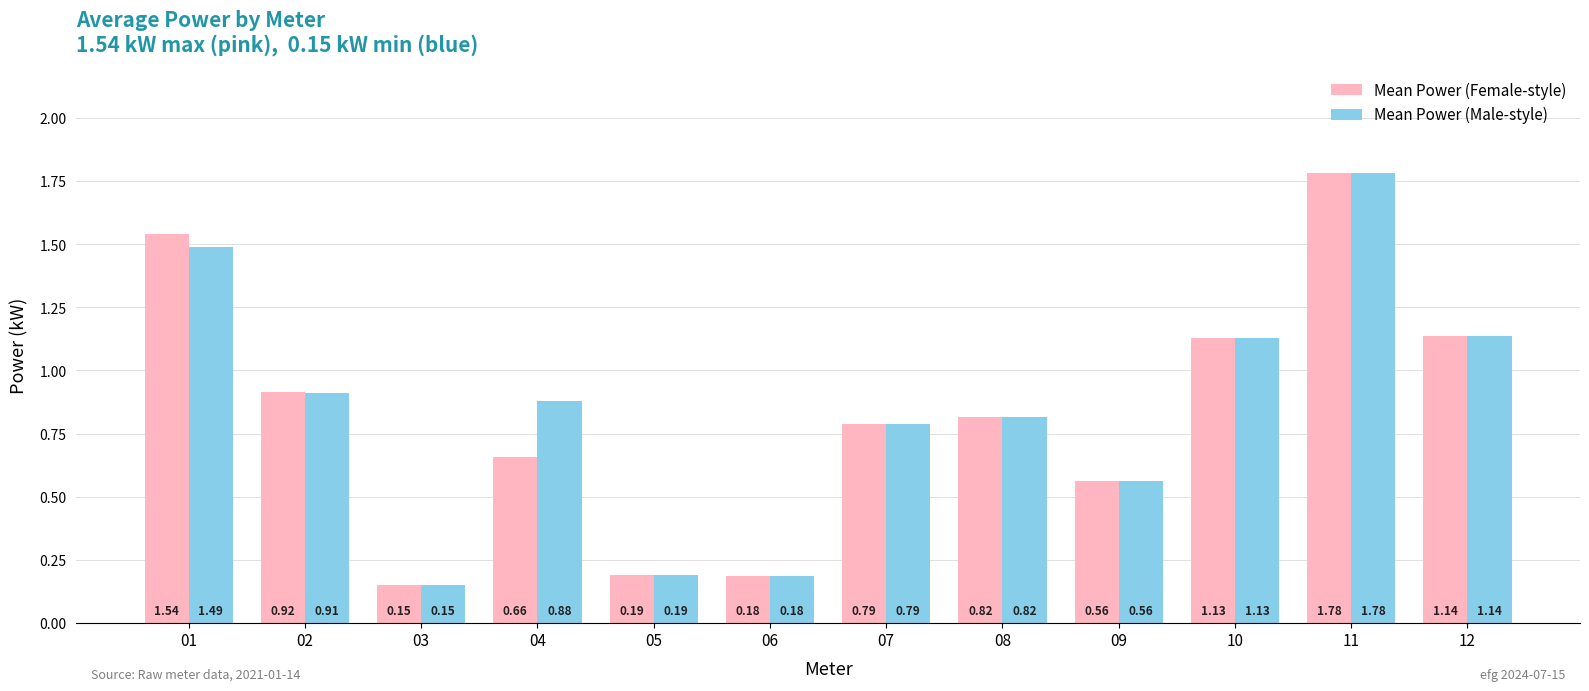

What is the total value across all series at 12?

2.3